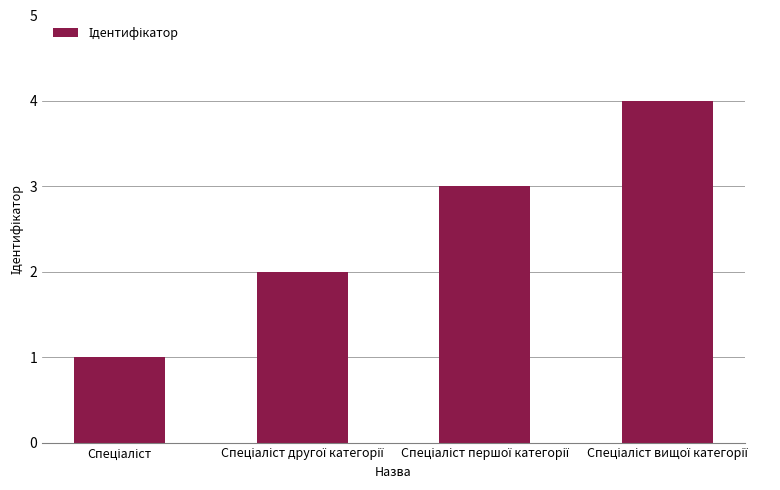

How many values are between 2 and 4?

3